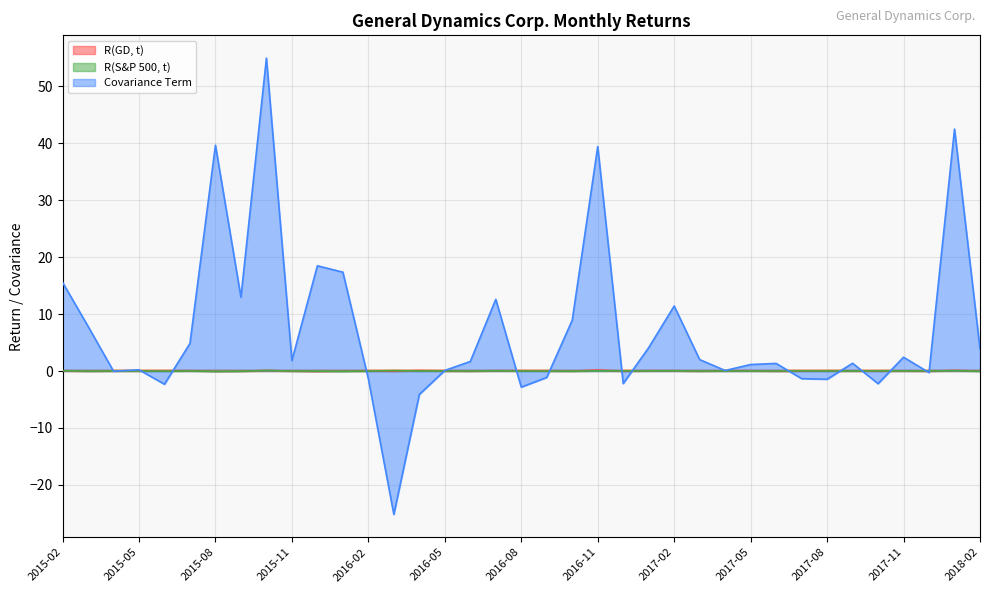

At which label does R(GD, t) first exceed 0?

2015-02